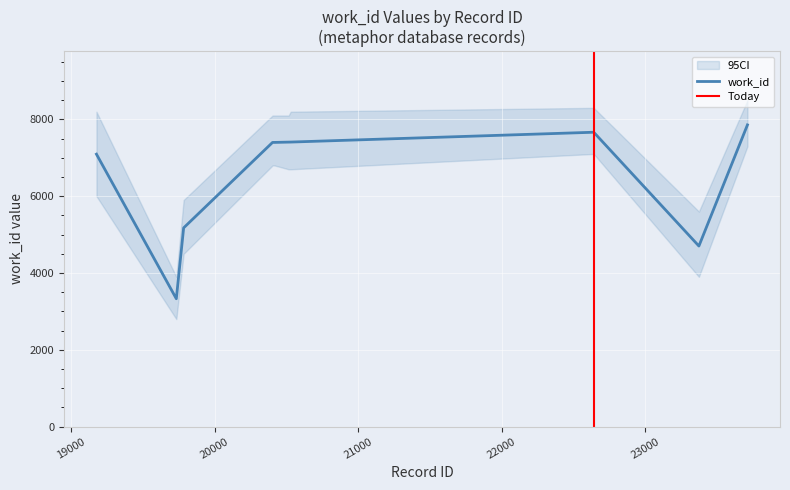

Reading left to right, extract all data points from this chart.

7094	3330	5175	7400	7400	7408	7409	7665	4702	7856